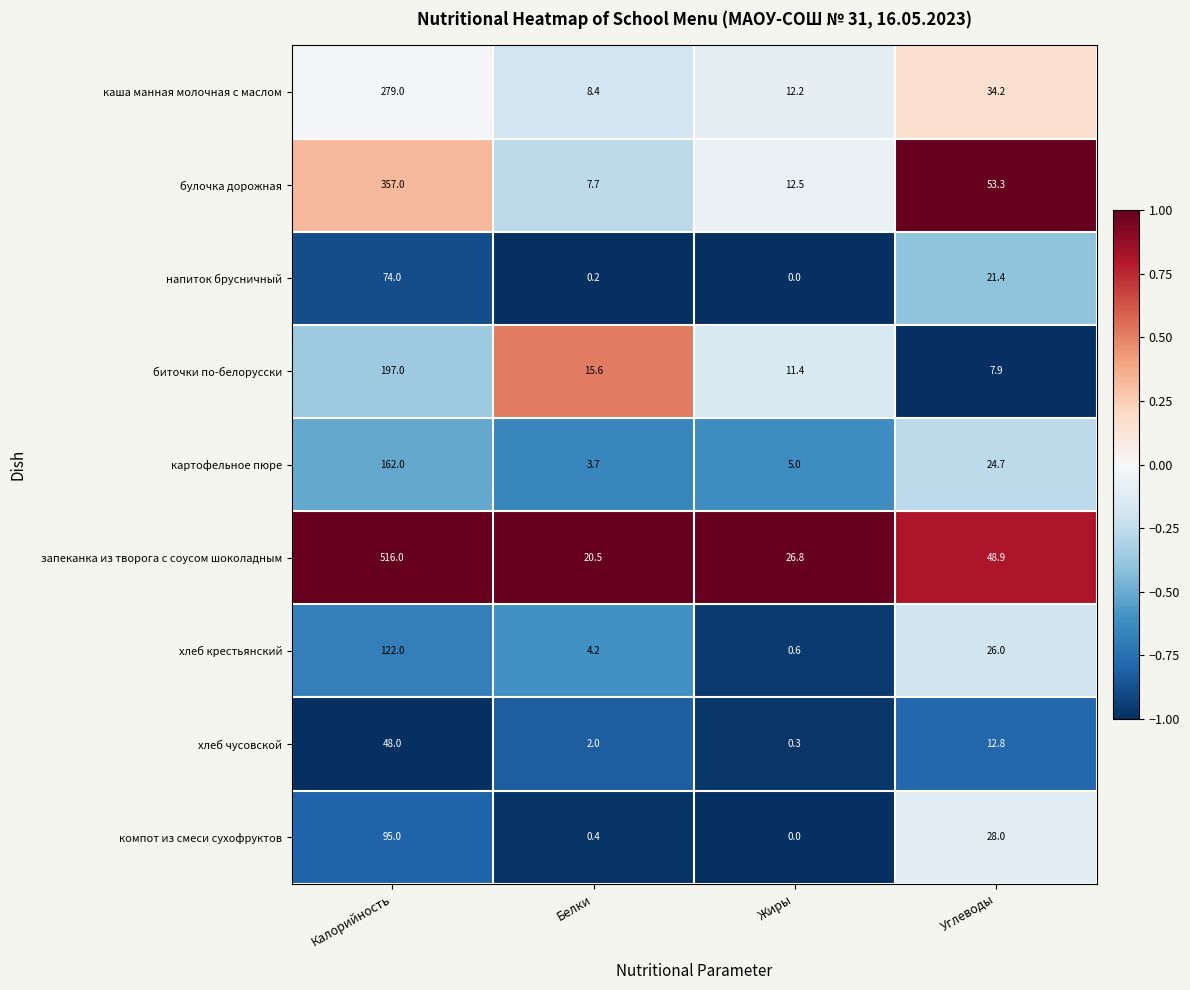

What is the average value of the булочка дорожная series?

107.6